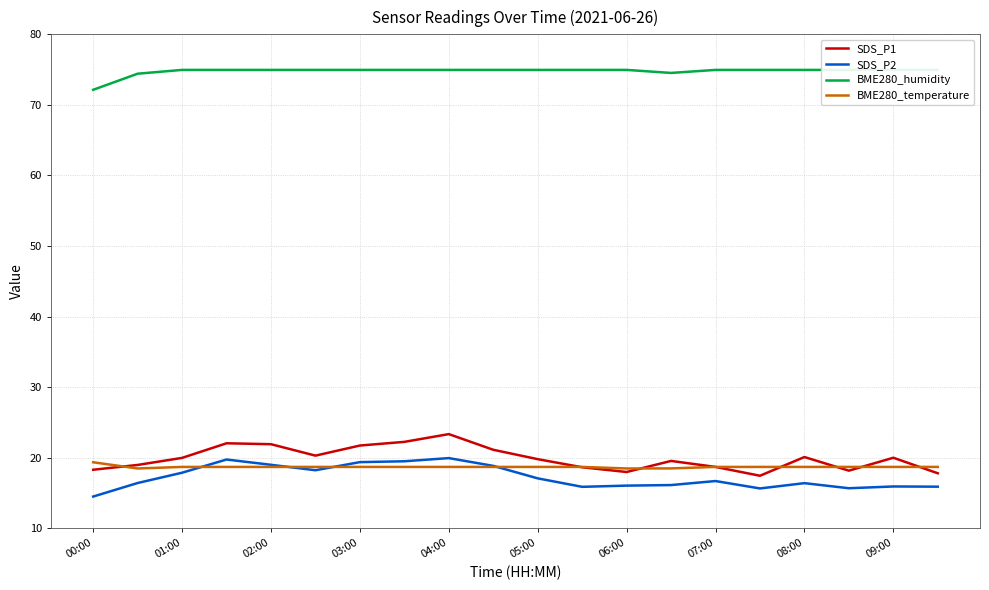

True or false: SDS_P1 has a value of 4.6 at 03:00.

False